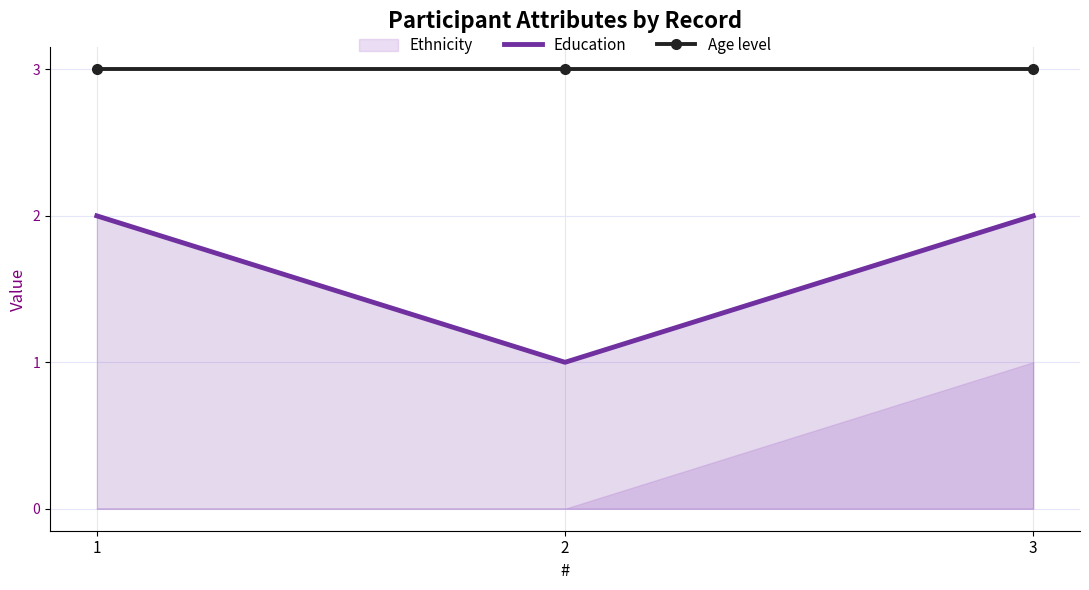

Which category has the highest value in the Age level series?

1